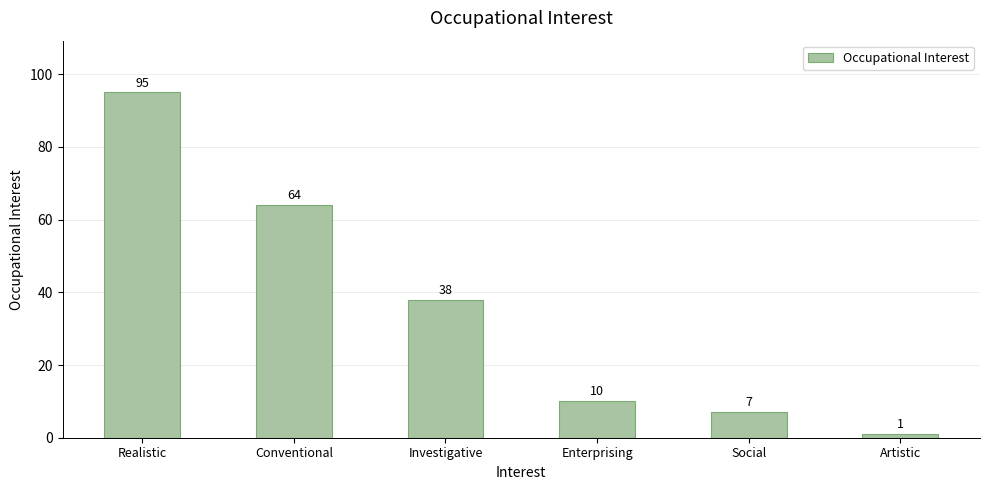

What is the change in value from Conventional to Social?

-57